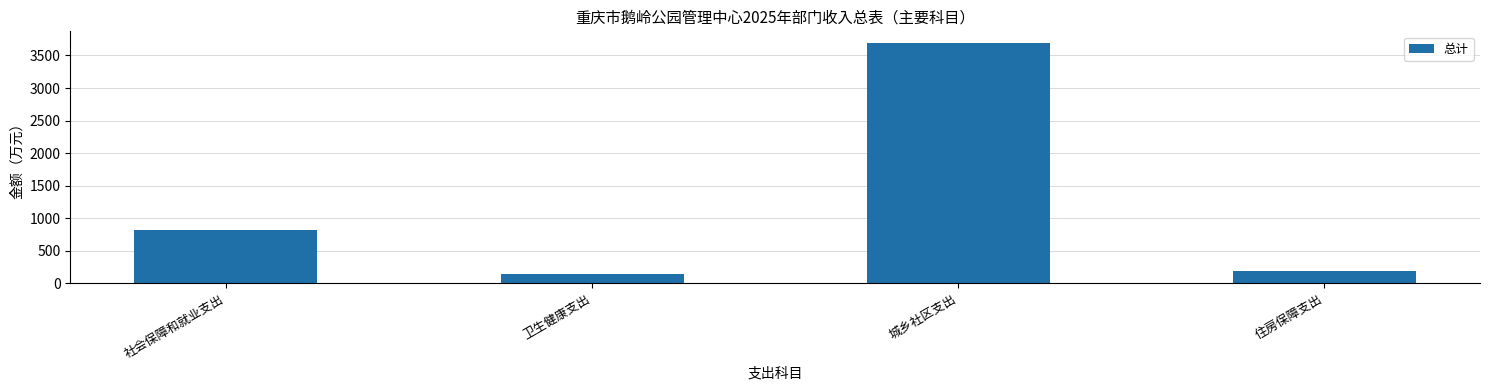

What is the minimum value shown in the chart?

142.1